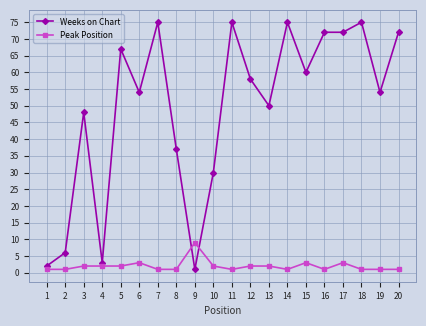

Which series has the largest range (max minus min)?

Weeks on Chart